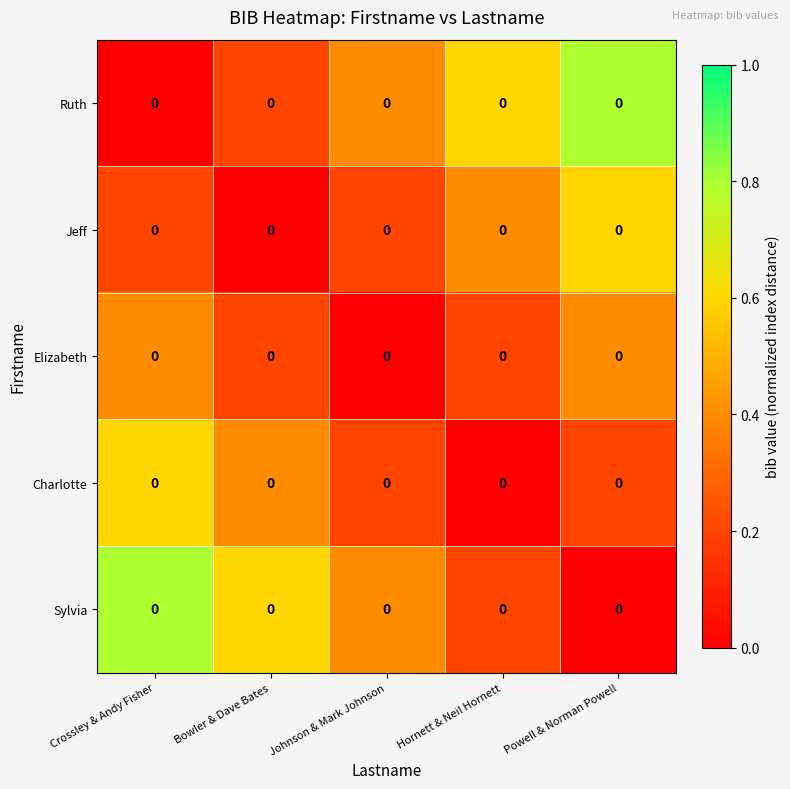

Where is Sylvia nearest to the value 0?

Powell & Norman Powell